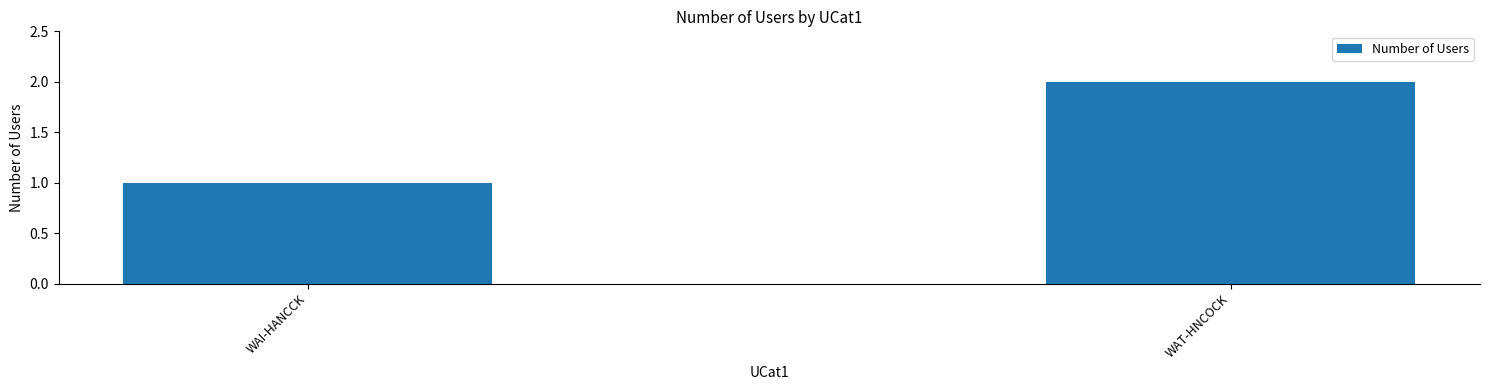

Reading right to left, transcribe all the data shown in this chart.

WAT-HNCOCK=2	WAI-HANCCK=1